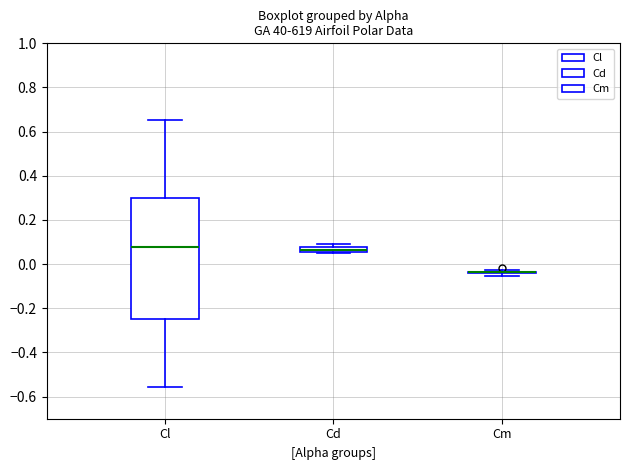

Where does the median line of the box for Cl sit on the y-axis? The values are not printed on the chart, so give them approximately, as read against the axis.

0.08